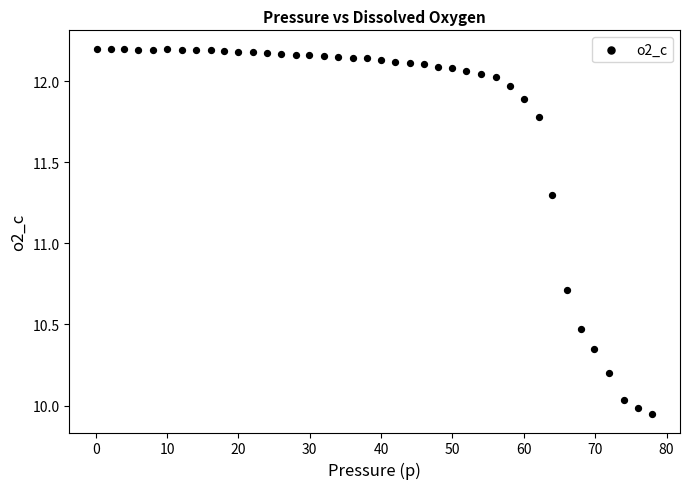

What is the range of Y values (max minus min)?

2.3